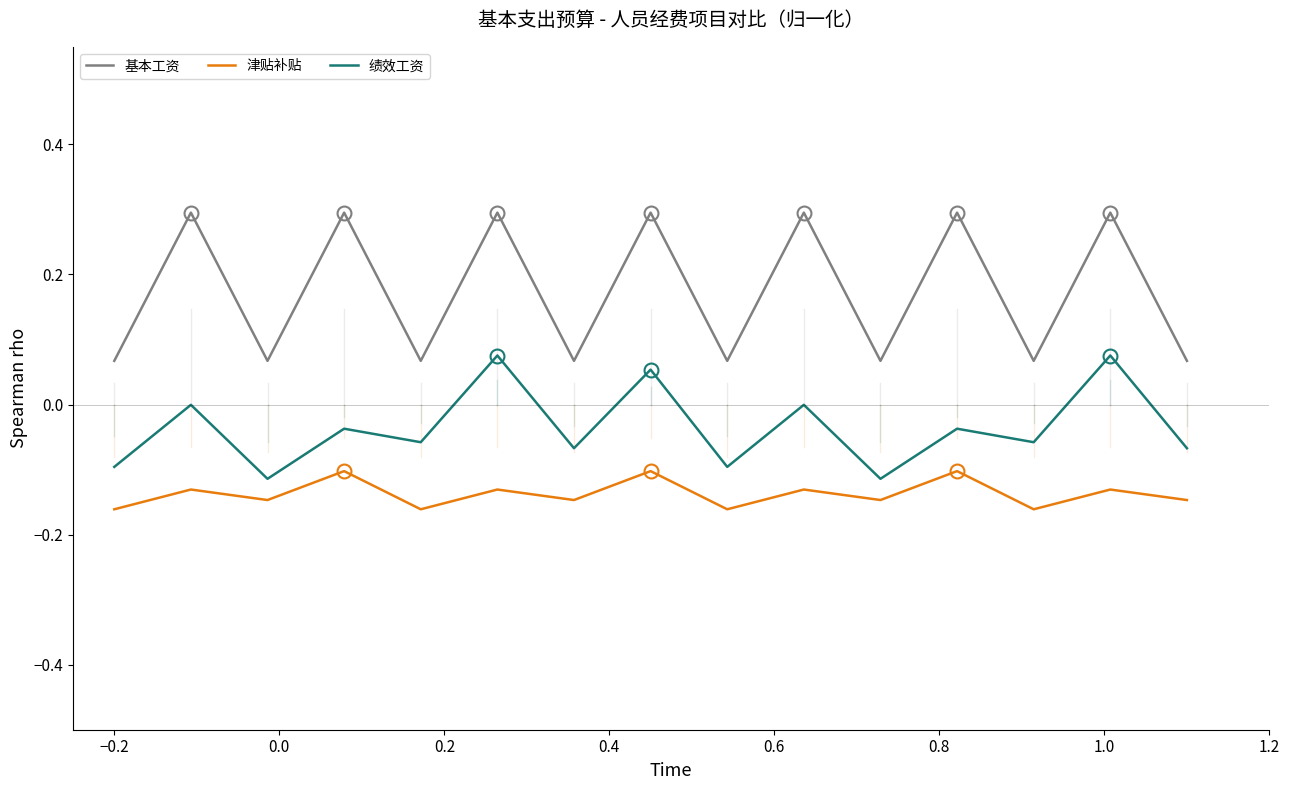

Count the number of data series in this chart.

3